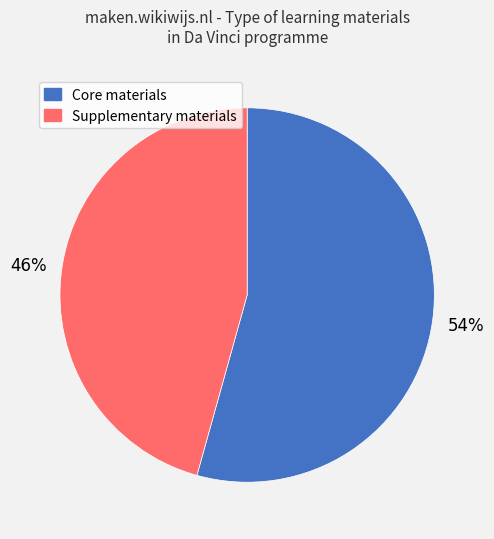

To the nearest percent, what is the average slice percentage?

50%